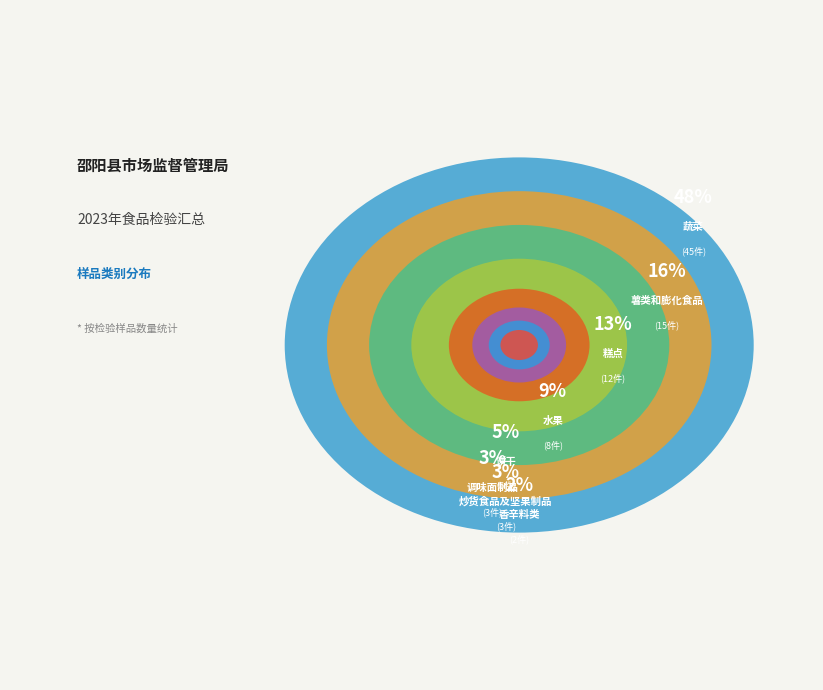

True or false: 水果 accounts for 16% of the total.

False